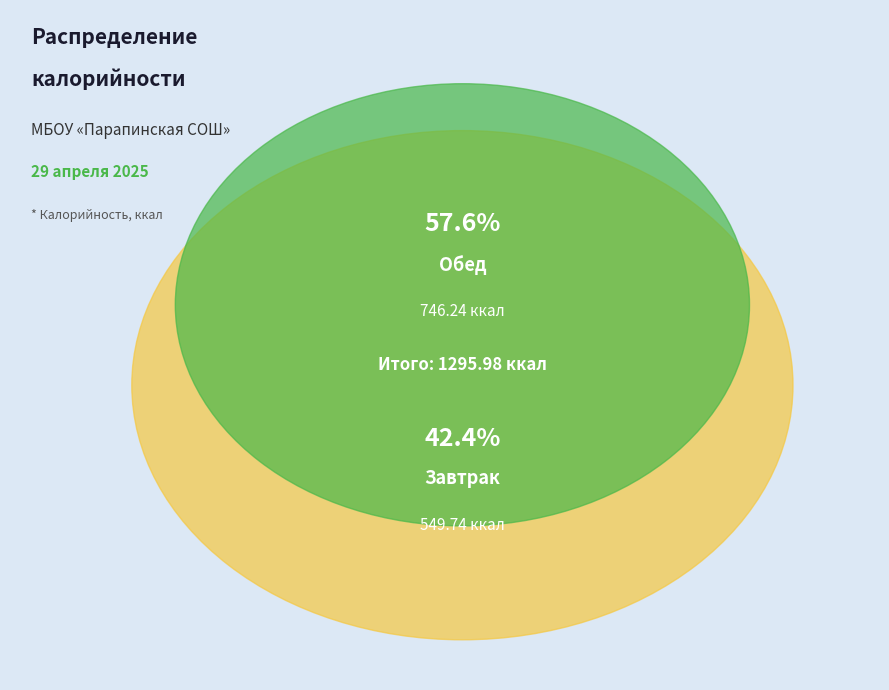

What is the ratio of the value at Завтрак to the value at Обед?

0.7